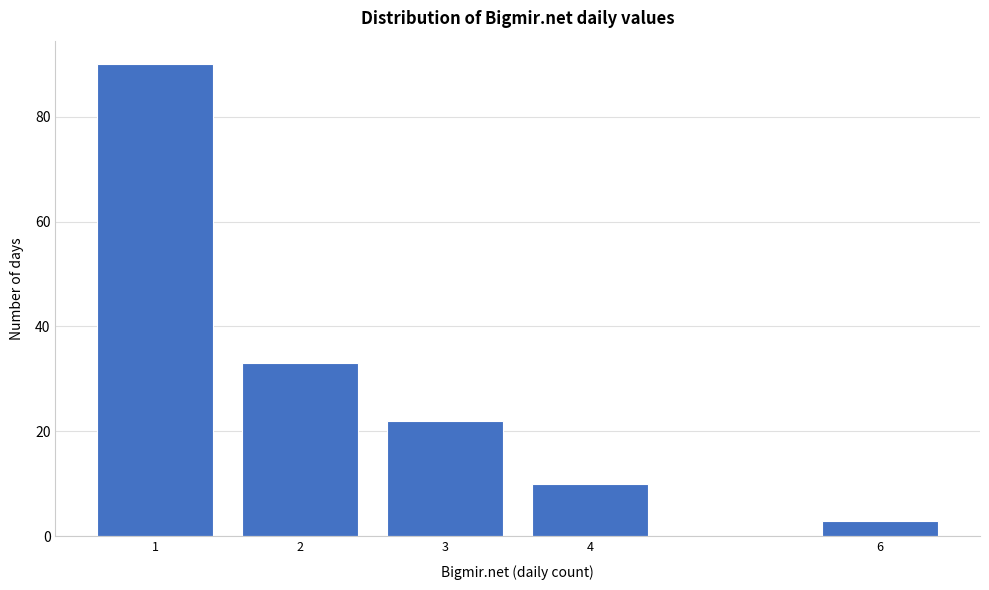

Reading left to right, what are all the values shown in this chart?

1=90	2=33	3=22	4=10	6=3